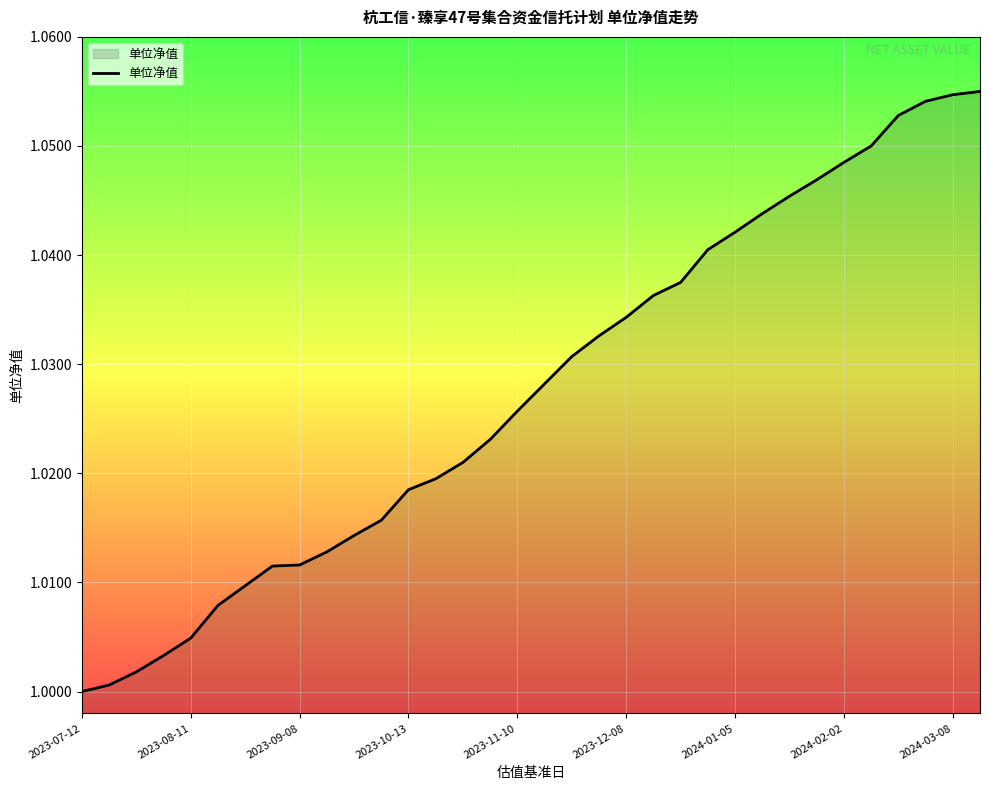

How many lines are shown in the chart?

1